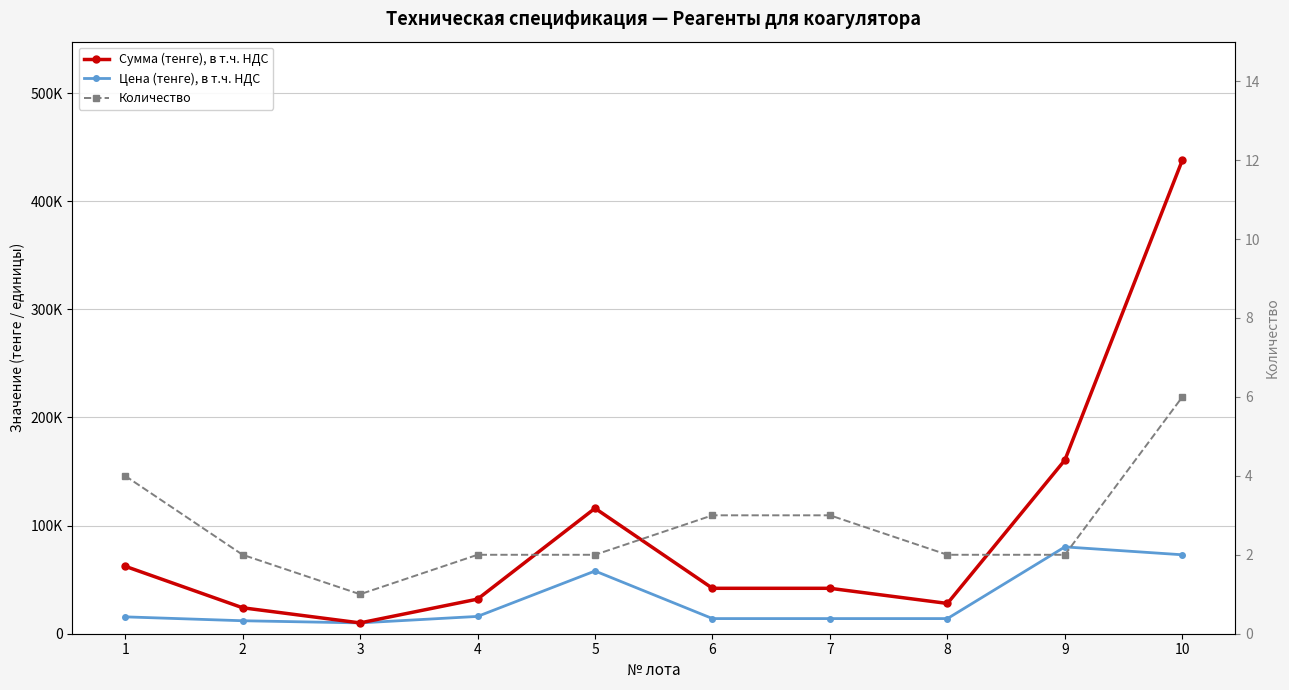

True or false: Количество and Сумма (тенге), в т.ч. НДС cross at least once.

False